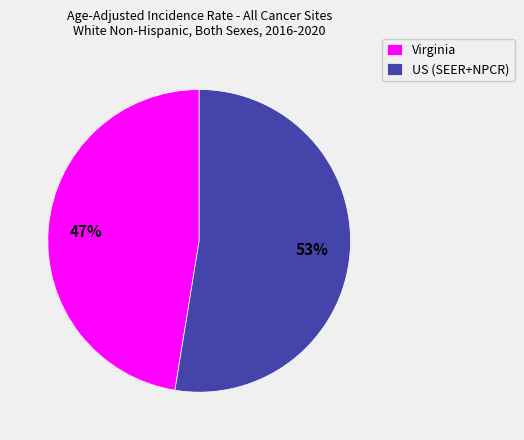

Does Virginia account for over 50% of the chart?

No